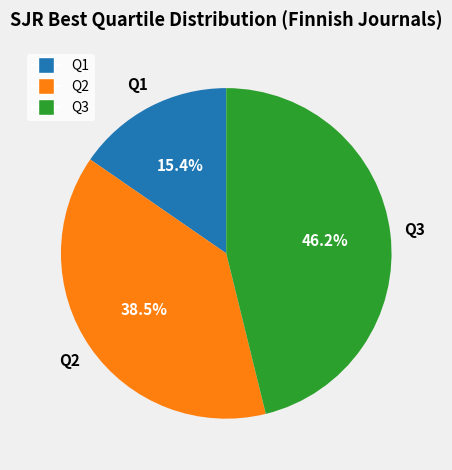

Which slice is the smallest?

Q1